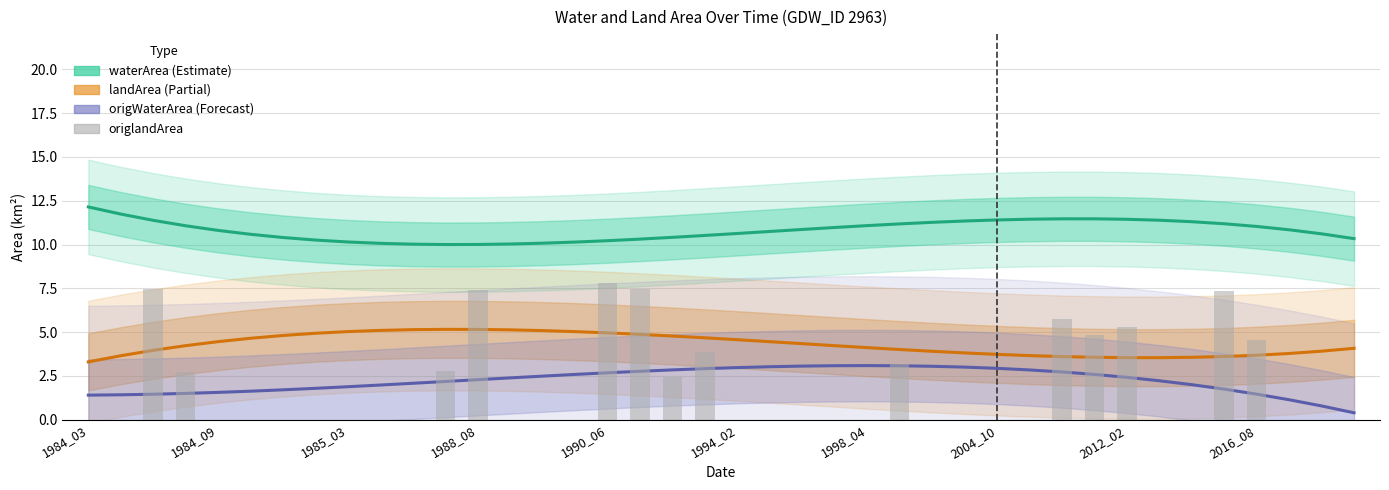

Between 39 and 13, which is larger?

39